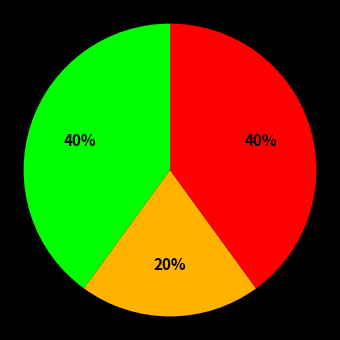

Count the number of slices in the pie.

3